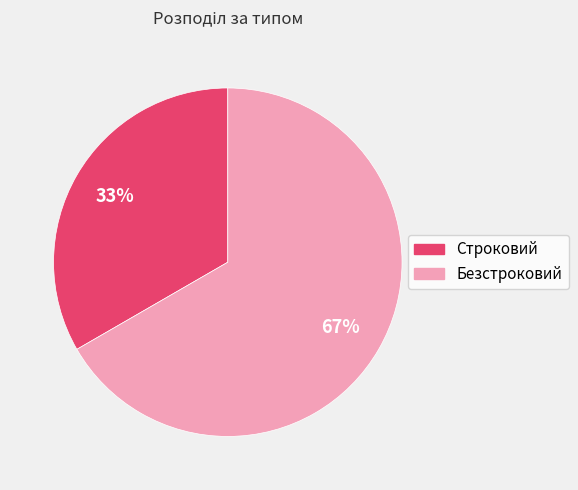

Does Безстроковий represent more than half of the total?

Yes